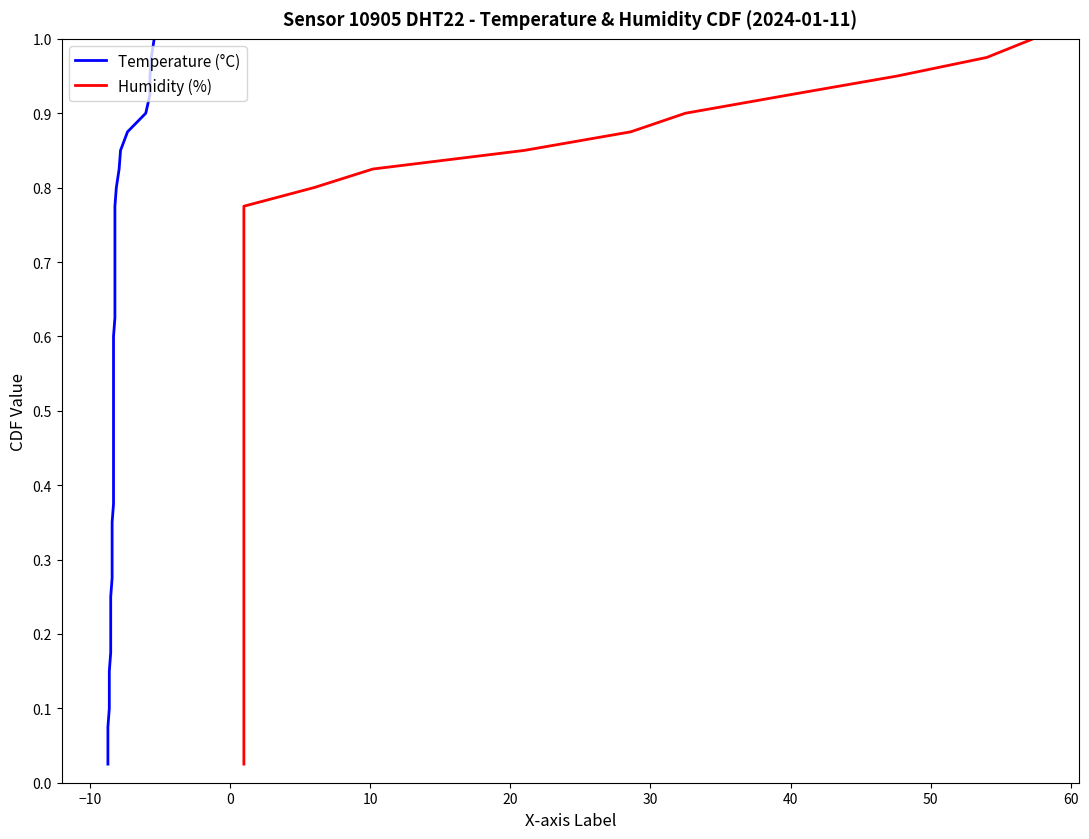

Is the value of Humidity (%) at 20 greater than the value of Temperature (°C) at 37?

No